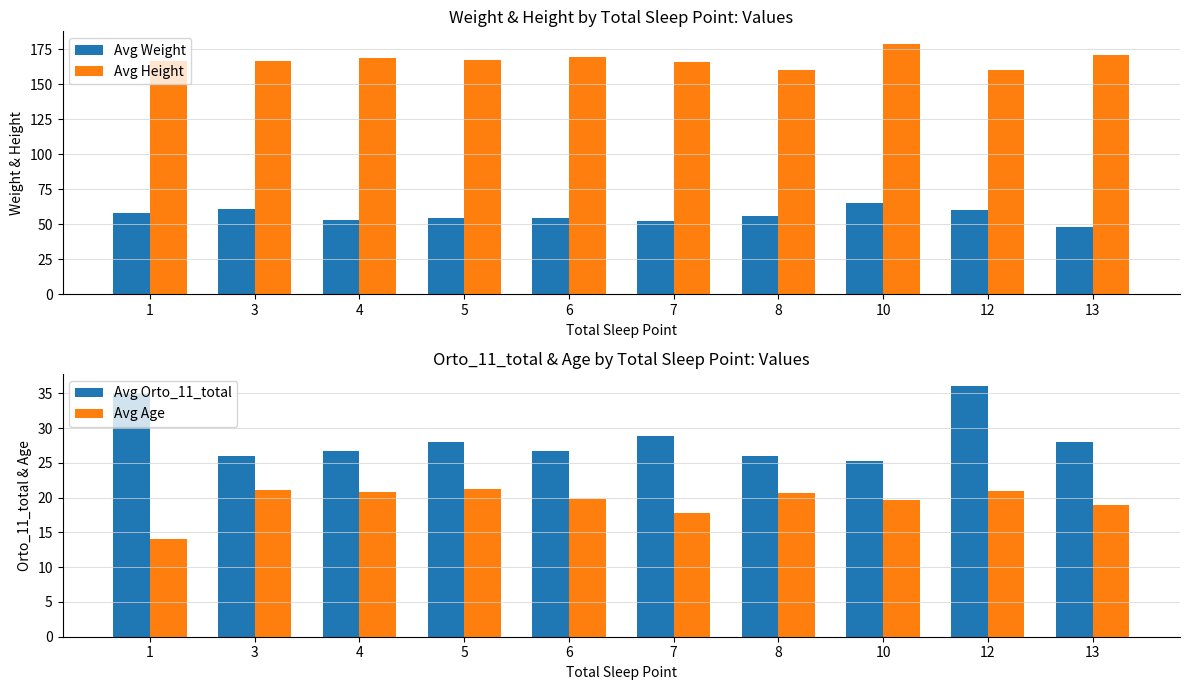

Reading left to right, transcribe all the data shown in this chart.

Avg Weight: 58.0	60.8	53.3	54.8	54.8	52.4	55.8	65.0	60.0	48.0
Avg Height: 167.0	166.5	168.8	167.2	169.5	166.0	160.2	179.0	160.0	171.0
Avg Orto_11_total: 35.0	26.0	26.7	28.0	26.8	28.9	26.0	25.3	36.0	28.0
Avg Age: 14.0	21.2	20.8	21.2	19.8	17.8	20.6	19.7	21.0	19.0